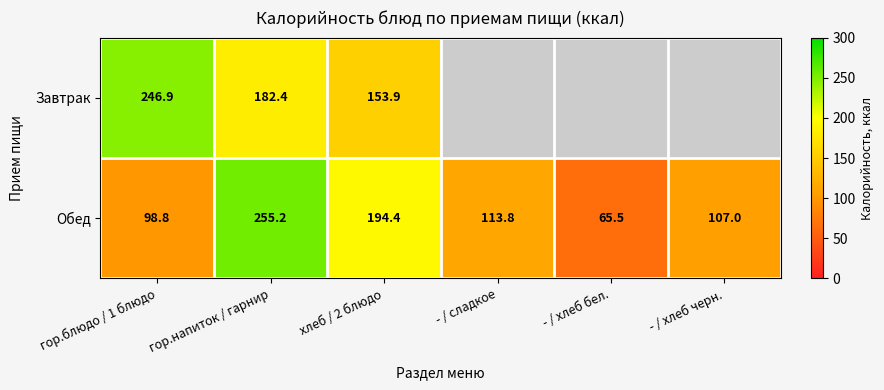

Rank the categories by Обед value from lowest to highest.

- / хлеб бел., гор.блюдо / 1 блюдо, - / хлеб черн., - / сладкое, хлеб / 2 блюдо, гор.напиток / гарнир